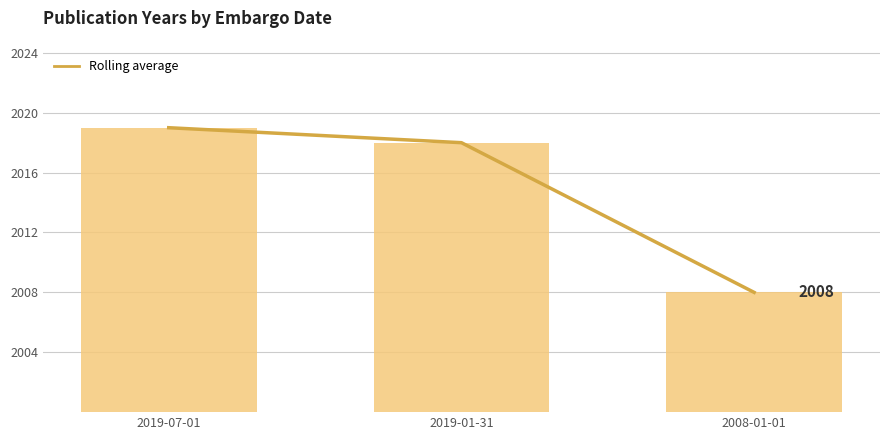

What is the minimum value for Rolling average?

2008